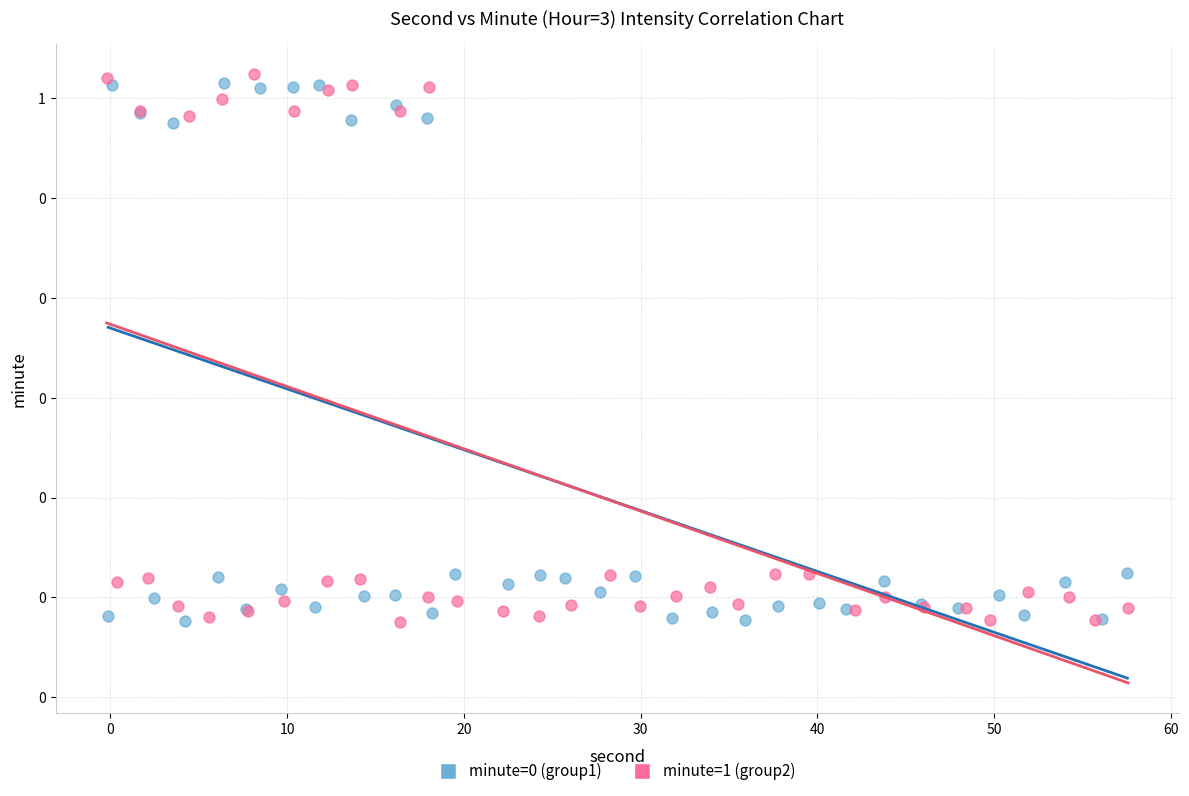

Which series reaches the maximum Y coordinate?

minute=1 (group2)